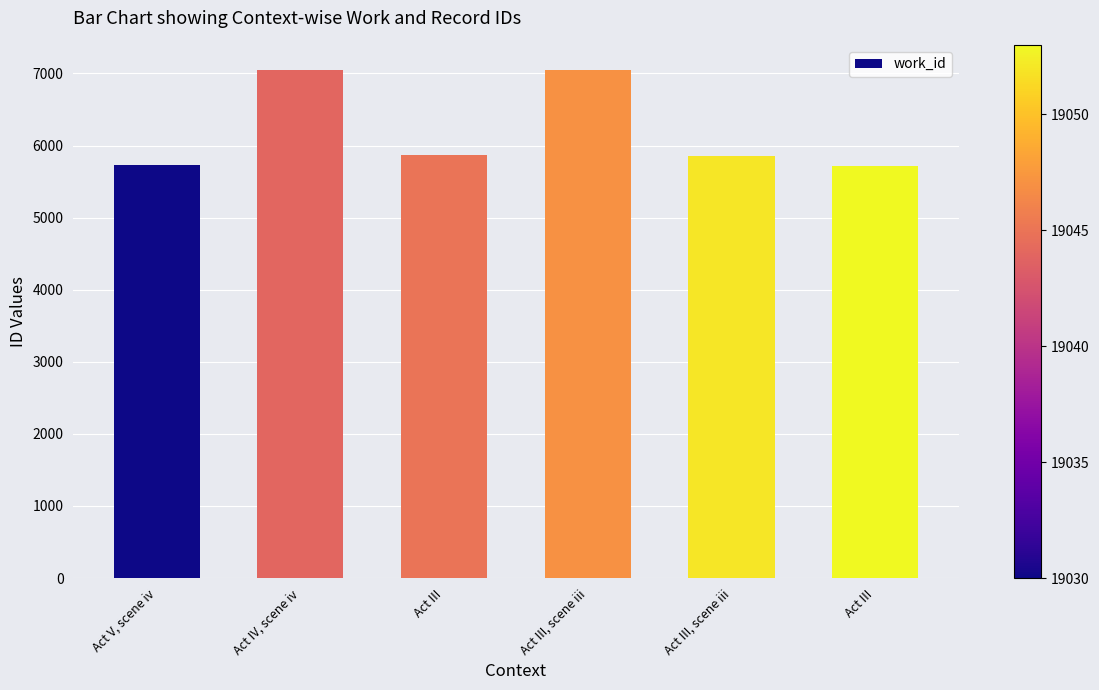

Does the chart contain stacked bars?

No